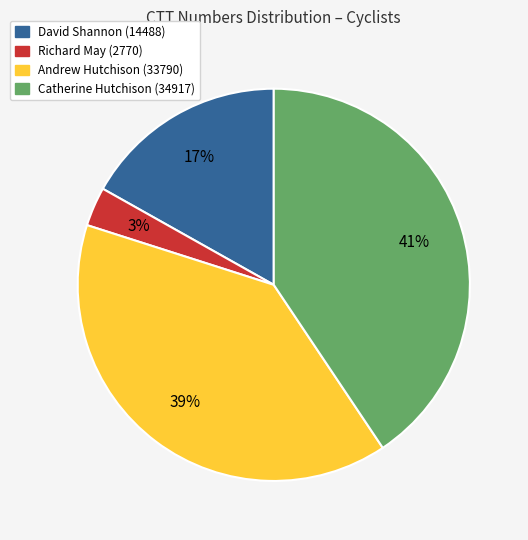

Combined, do David Shannon (14488) and Catherine Hutchison (34917) account for over 50%?

Yes